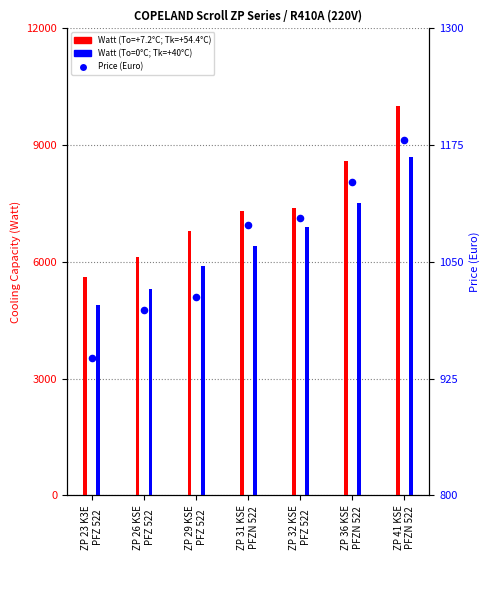

At which category is the sum across all series the highest?

ZP 41 KSE
PFZN 522